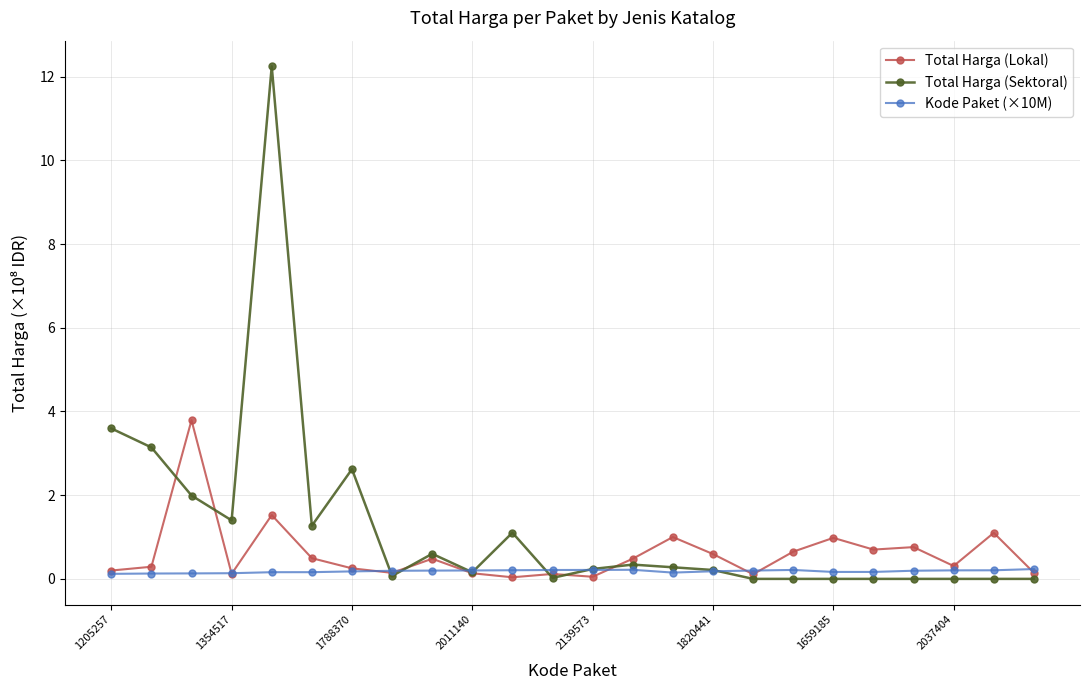

Which series has the widest spread of values?

Total Harga (Sektoral)